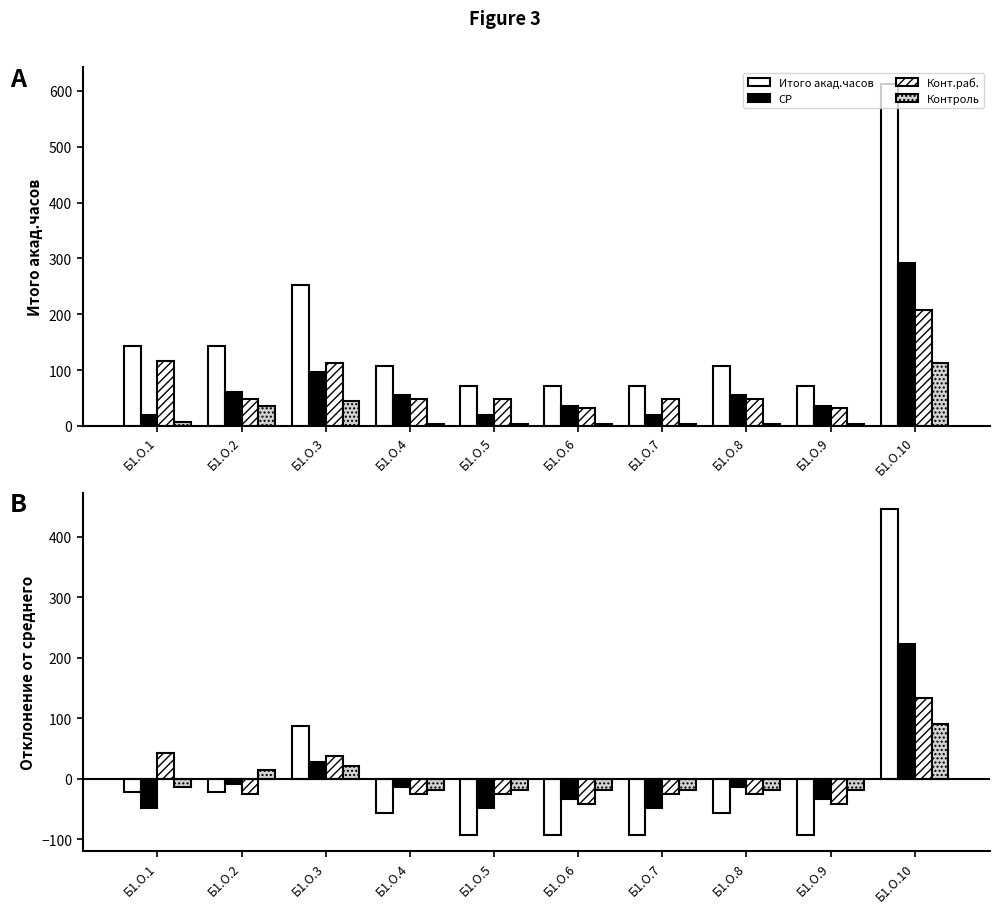

What is the difference between the maximum and second lowest values in the Итого акад.часов series?

540.0